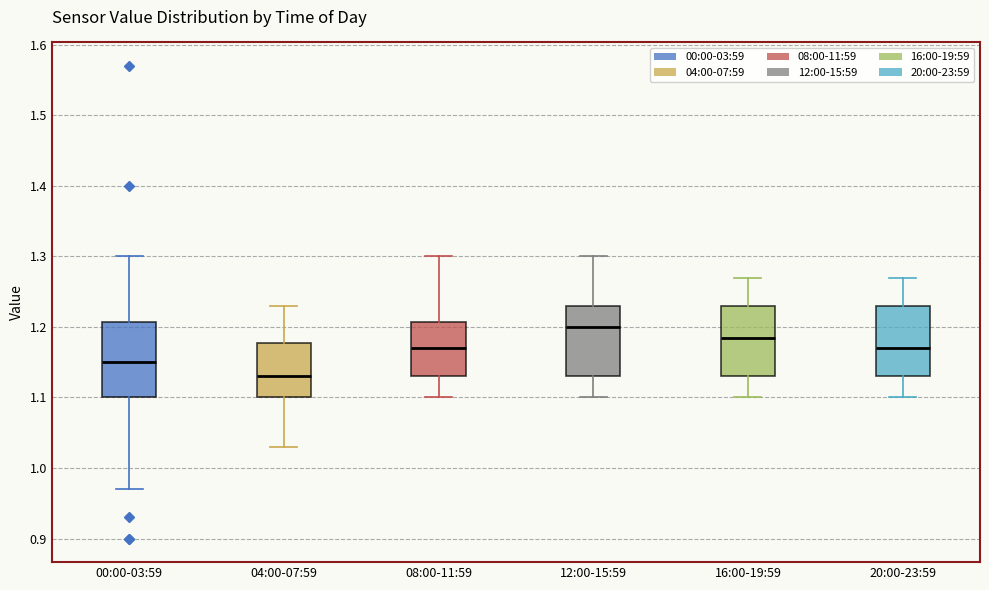

Where does the upper whisker of the box for 16:00-19:59 end on the y-axis? The values are not printed on the chart, so give them approximately, as read against the axis.

1.27